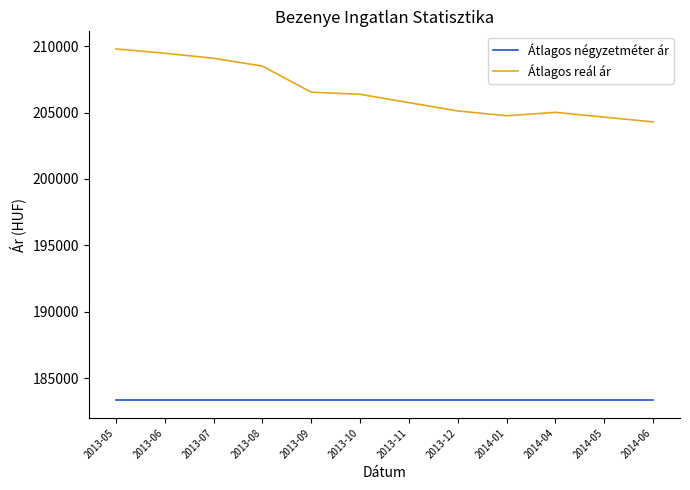

At how many categories does at least one series exceed 185112?

12